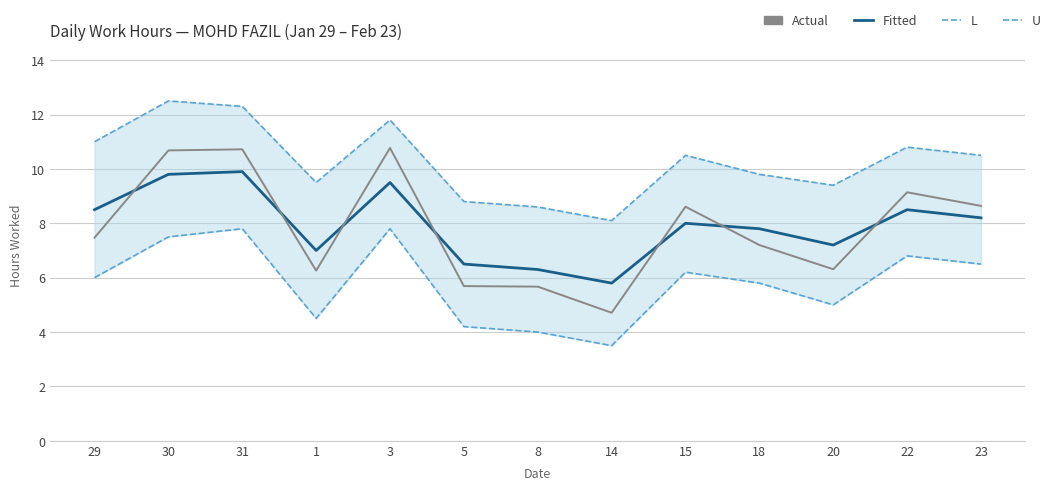

Between 31 and 5, which series saw the biggest shift?

Actual